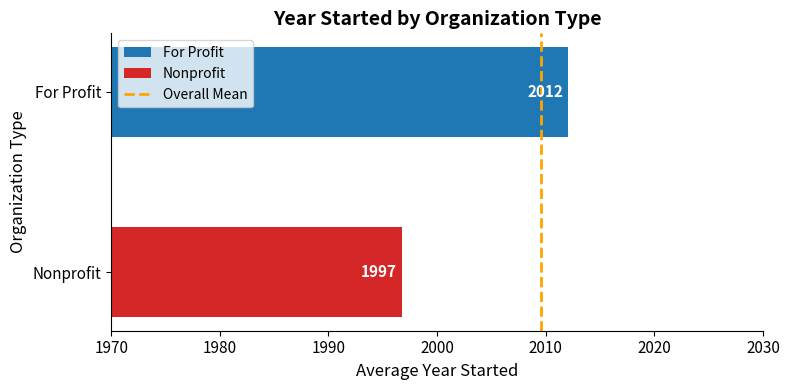

The value at For Profit is 2012.1. True or false?

True